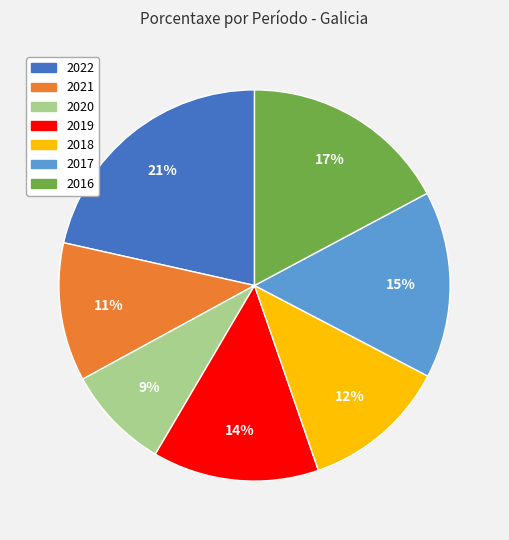

Is it true that 2018 is 12% of the pie?

True